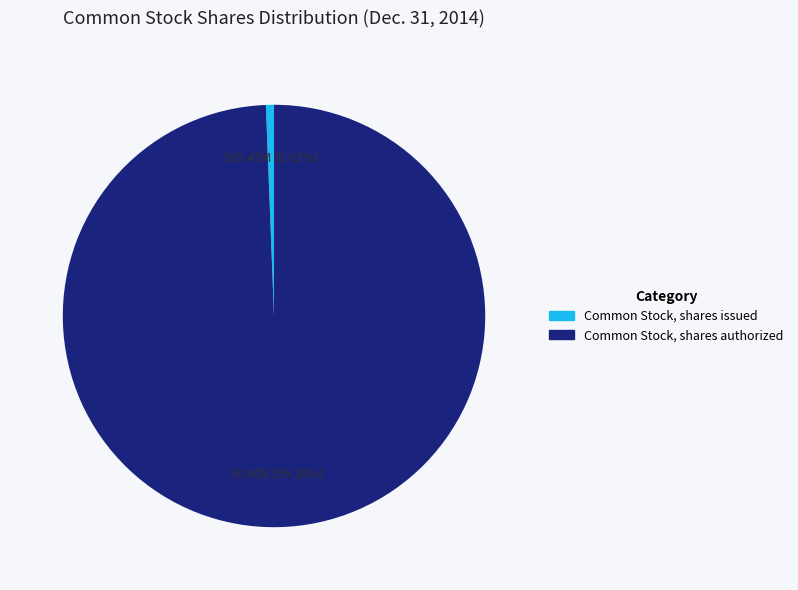

To the nearest percent, what portion does Common Stock, shares issued represent?

1%